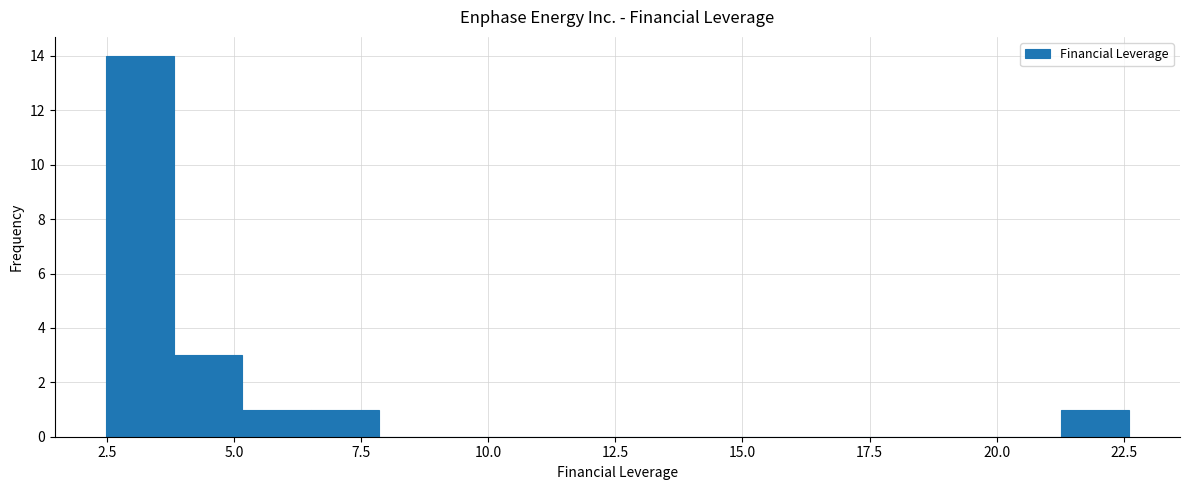

Around what value on the x-axis is the tallest bar? Give the approximate position of its centre, as read against the axis.

3.0